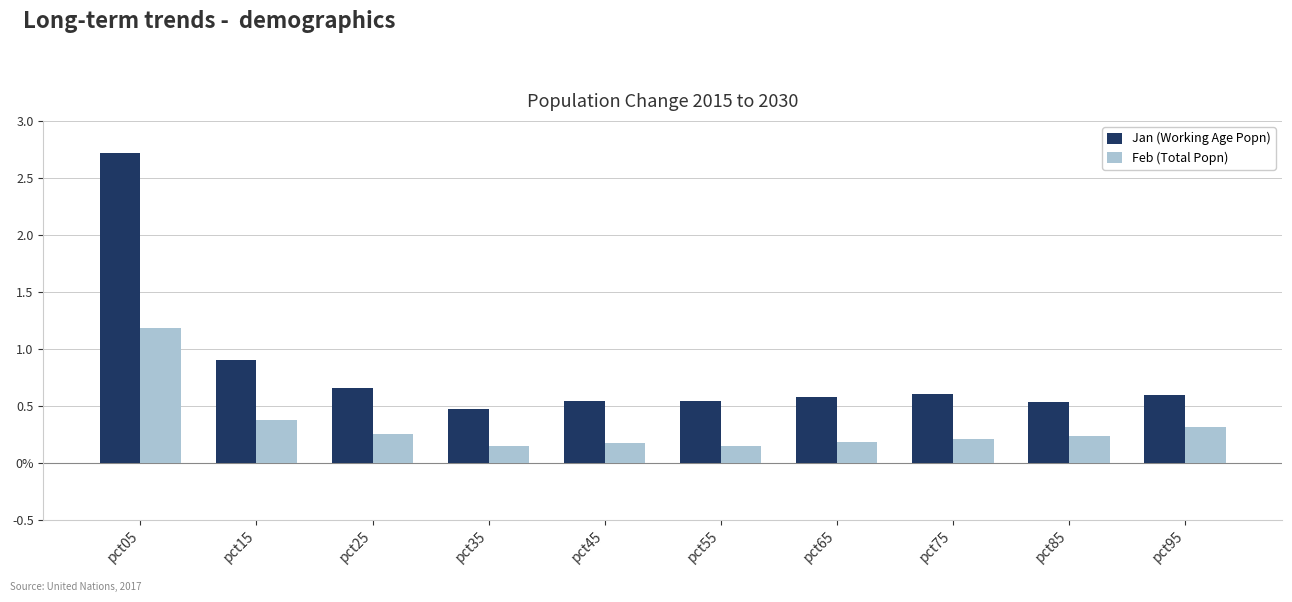

Which has a higher value, pct75 or pct45?

pct75